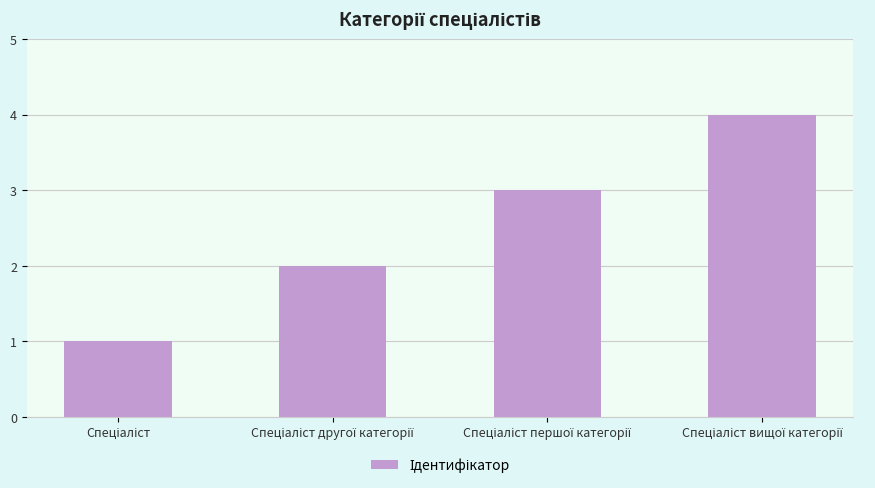

What is the maximum value shown in the chart?

4